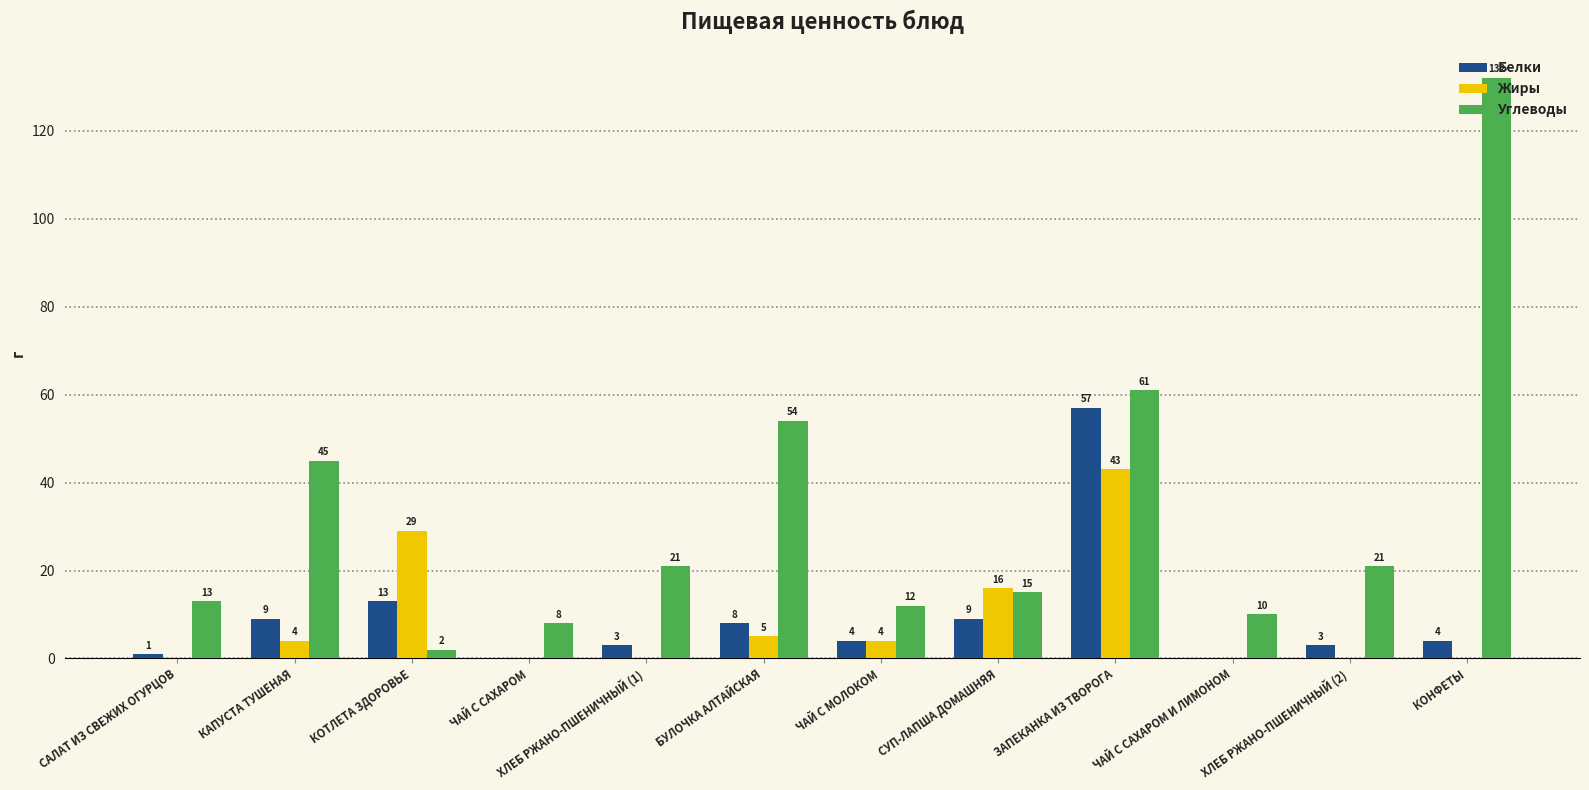

Where is Углеводы nearest to the value 67?

ЗАПЕКАНКА ИЗ ТВОРОГА